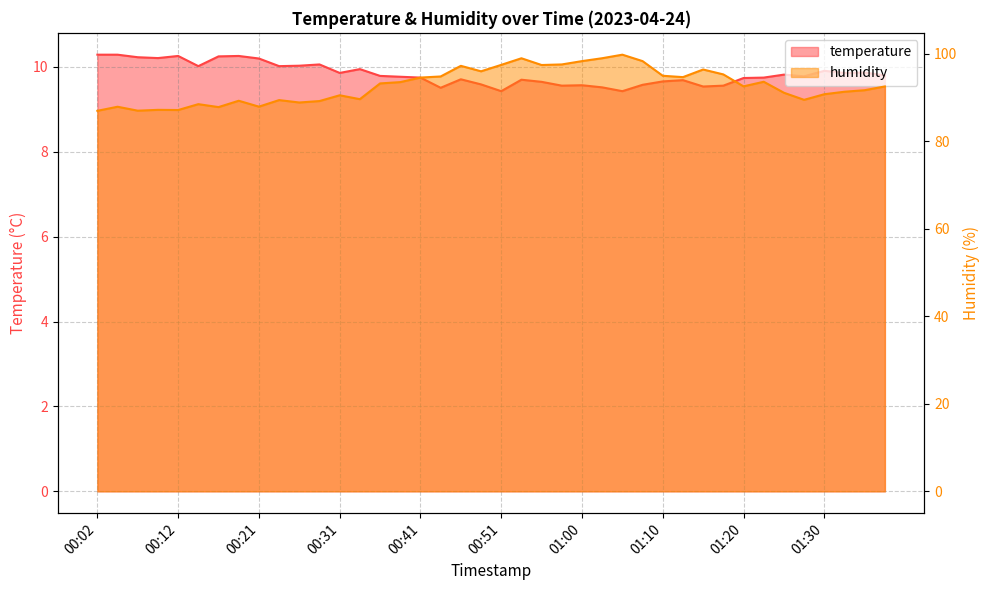

True or false: temperature and humidity intersect in this chart.

False